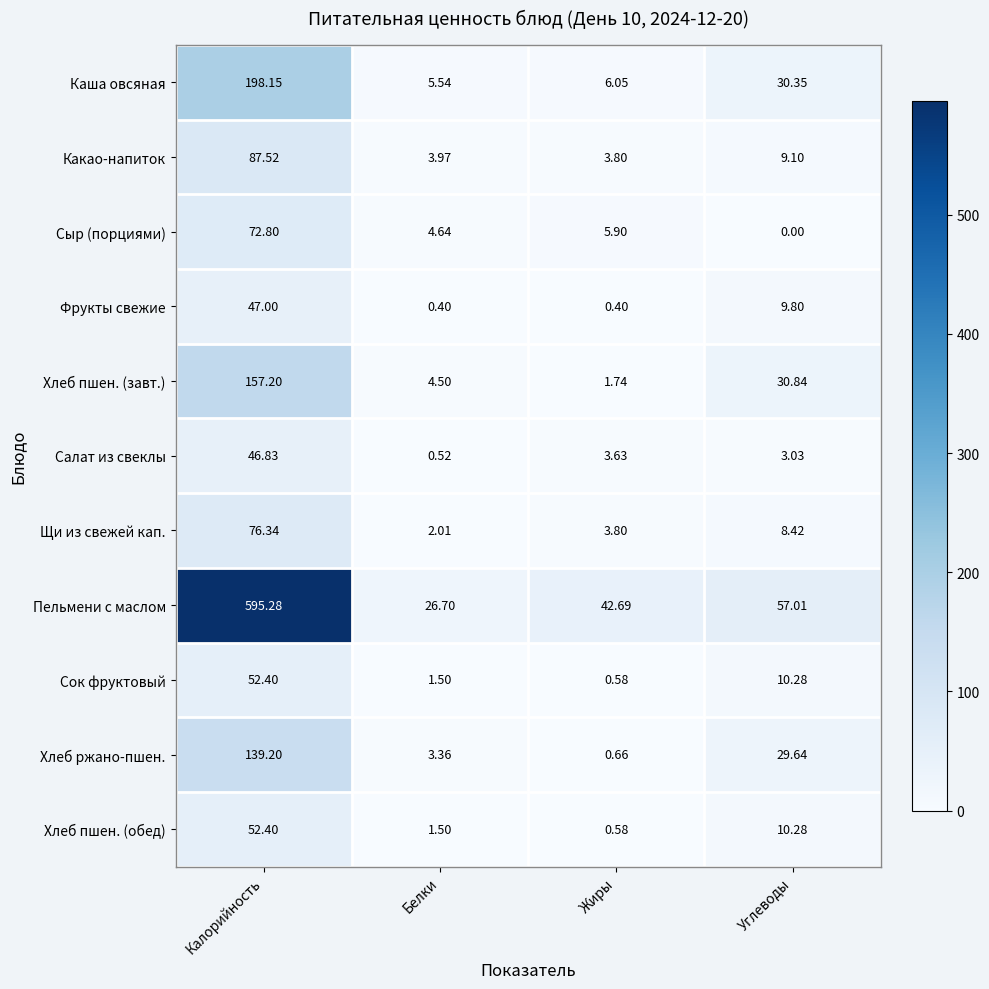

Is the value of Хлеб пшен. (обед) at Жиры greater than the value of Сыр (порциями) at Жиры?

No